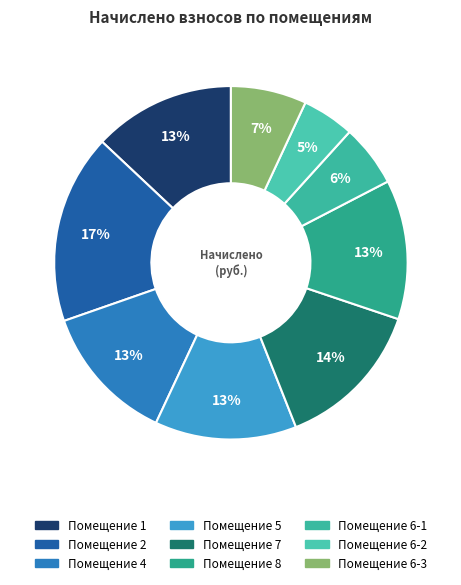

How many slices are in this pie chart?

9